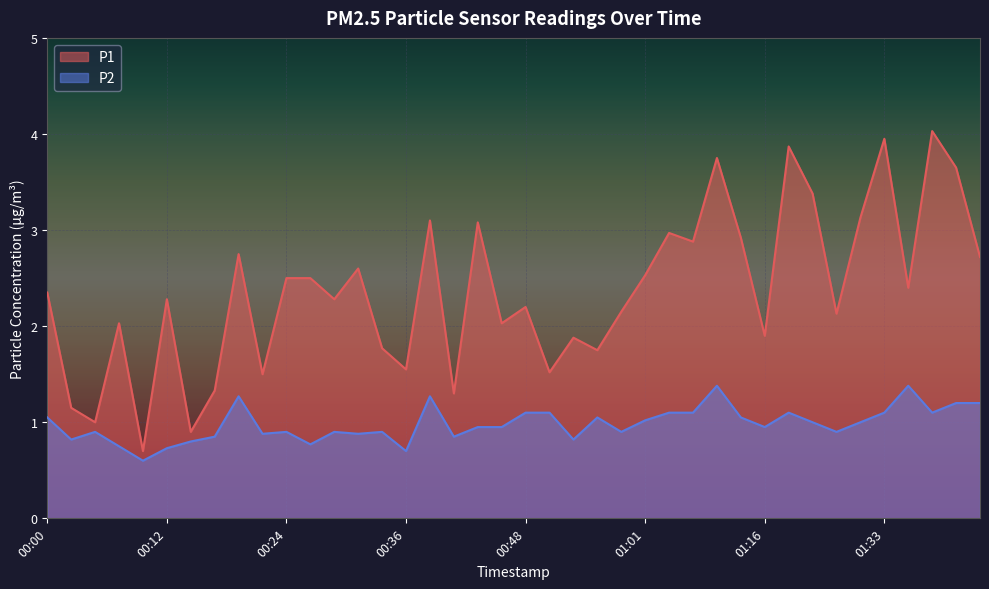

The P1 series shows 1.9 at 01:16. True or false?

True